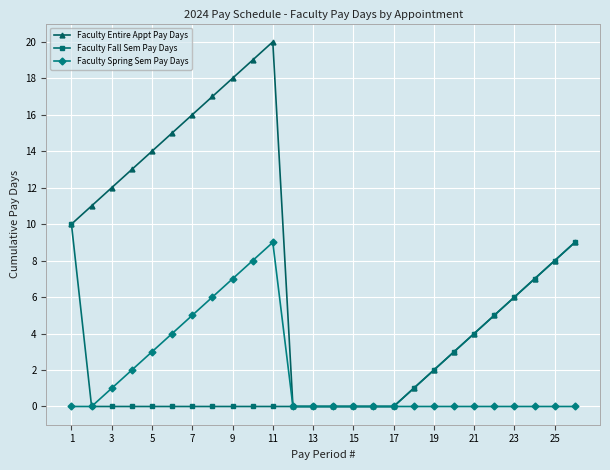

What is the value of the Faculty Entire Appt Pay Days point at the 14th from the left?

0